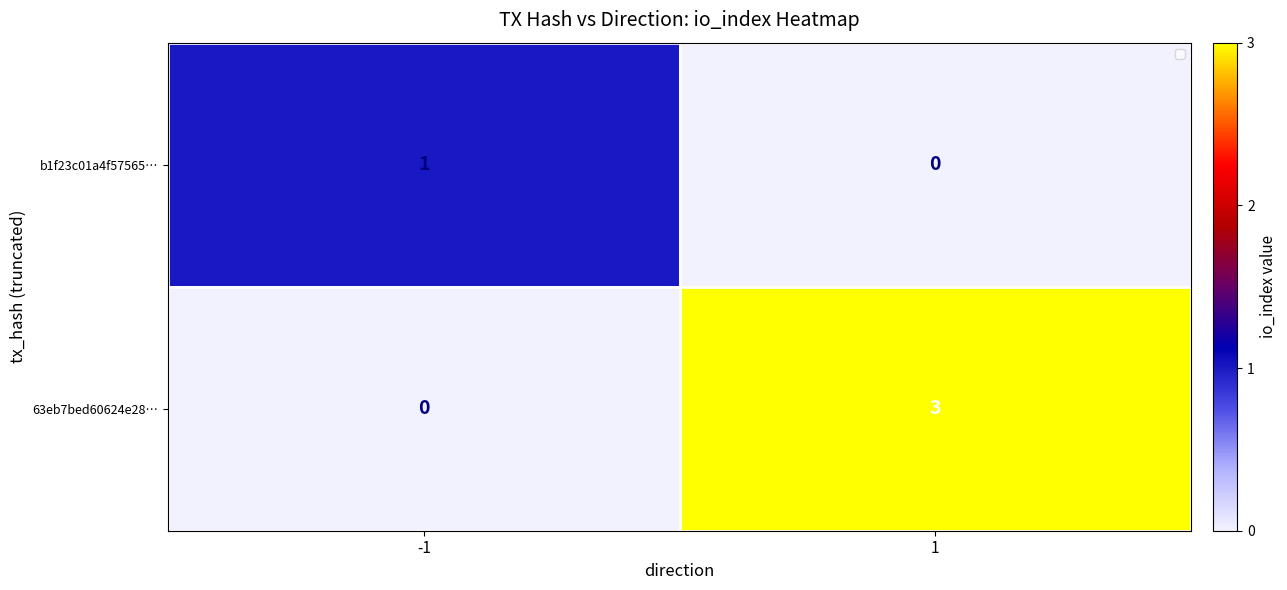

The 63eb7bed60624e28… series shows 3 at 1. True or false?

True